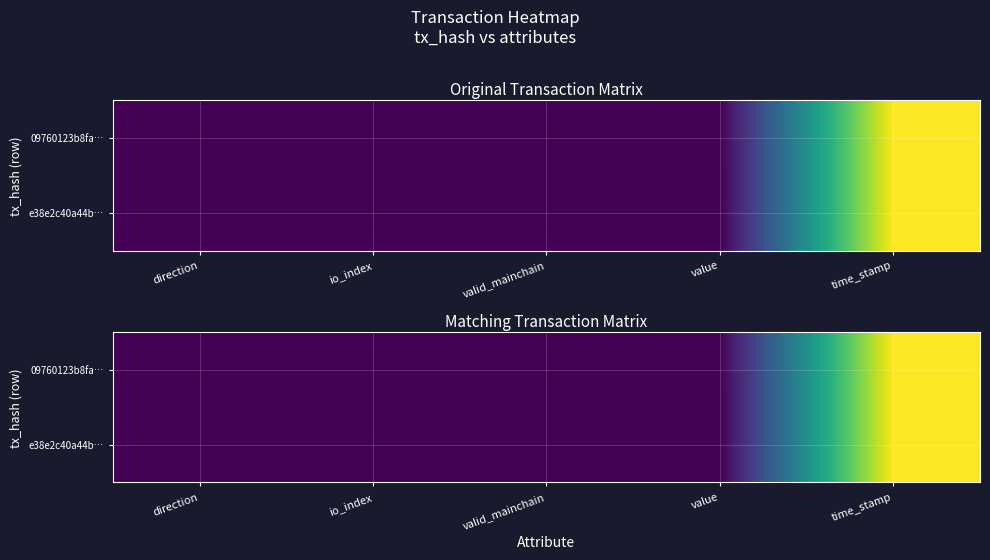

At which category is the sum across all series the highest?

time_stamp